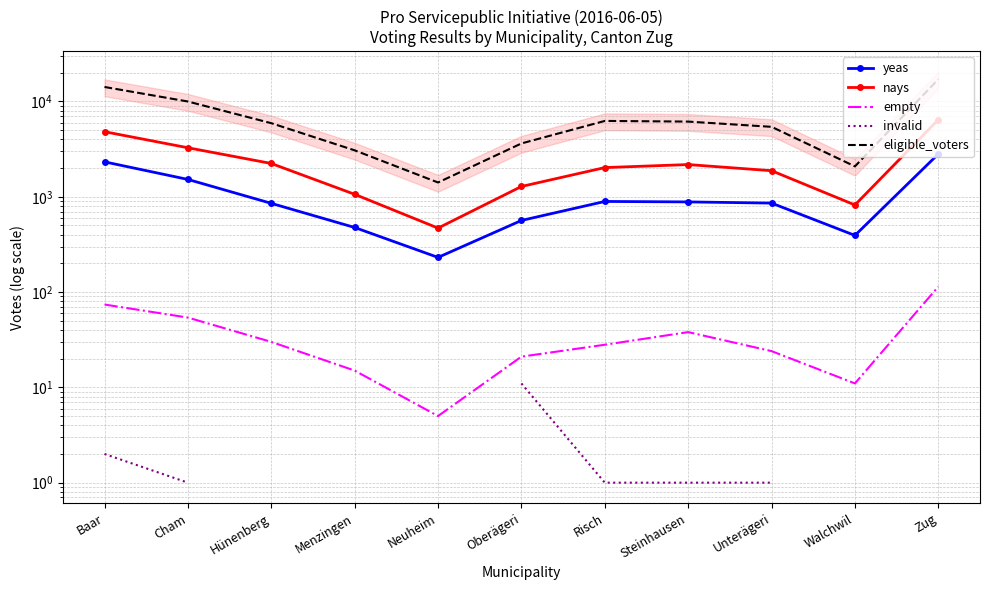

What is the maximum value for nays?

6445.0